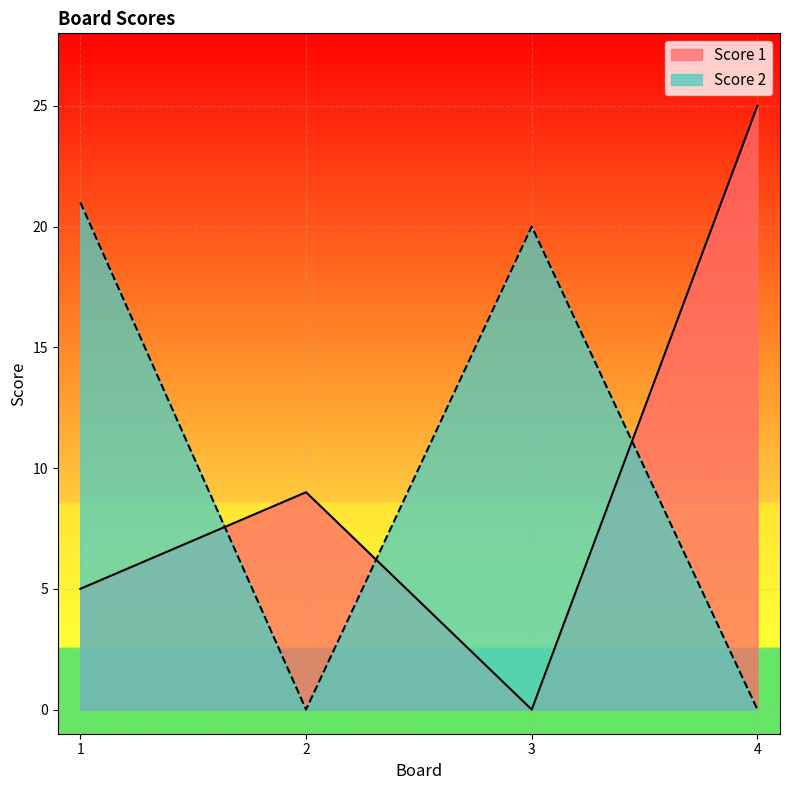

At which category does Score 2 reach its first local peak?

3